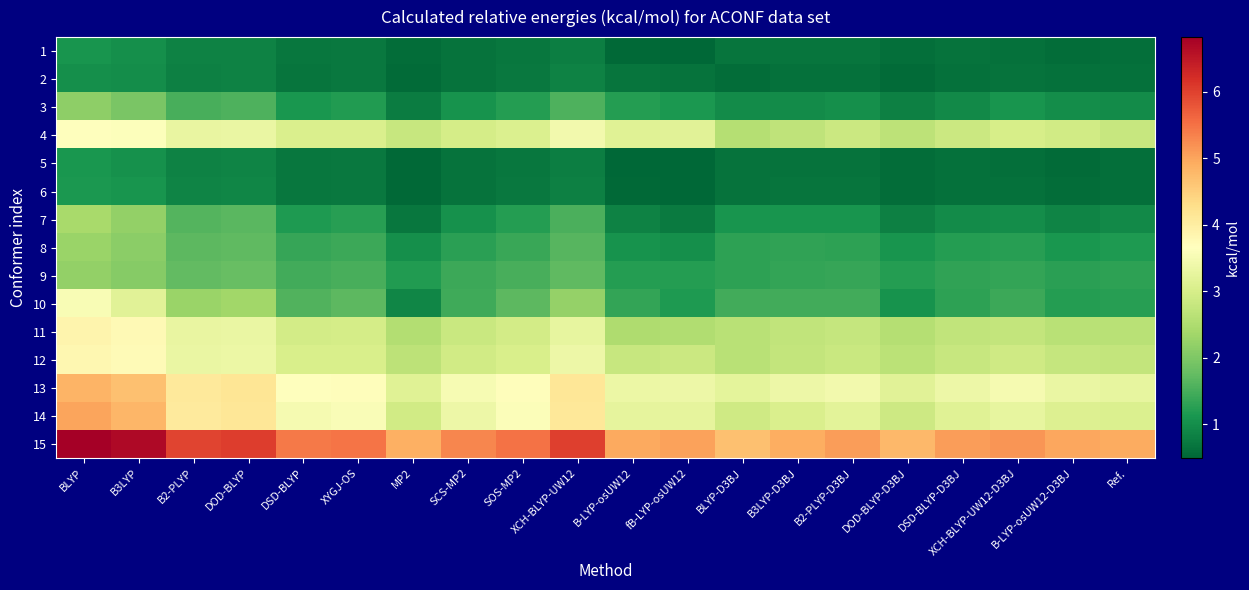

What is the spread (max minus min) of values at DSD-BLYP?

4.7